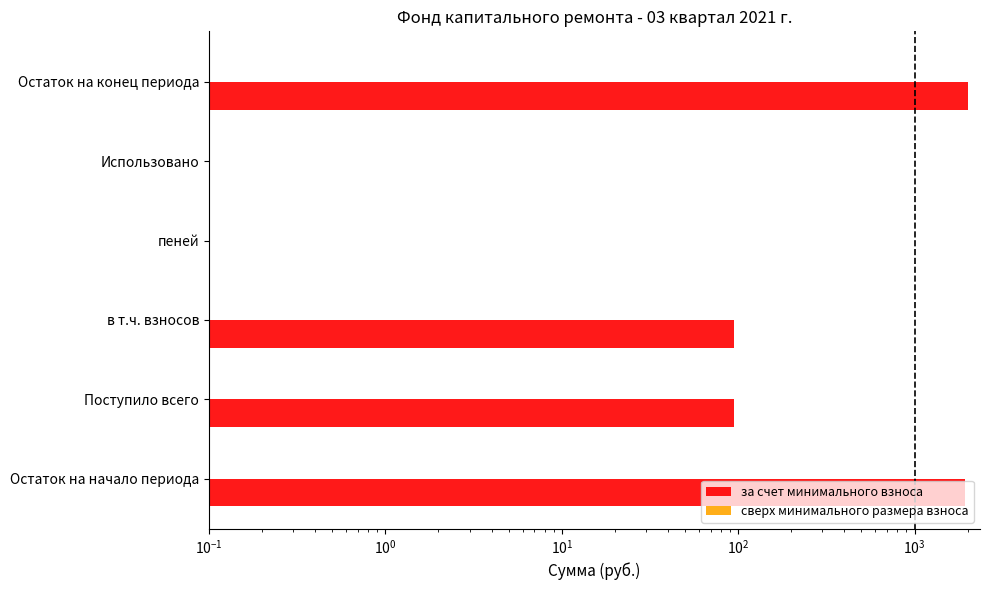

True or false: за счет минимального взноса has a value of 1303.4 at Остаток на конец периода.

False